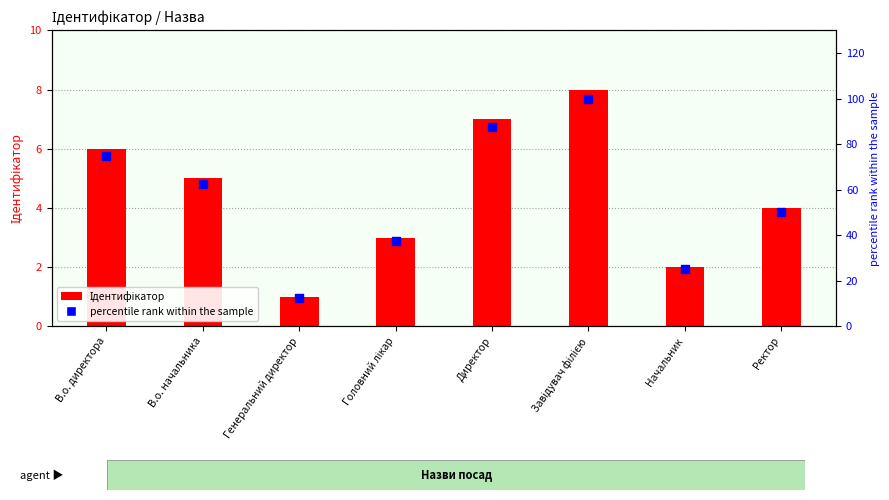

At how many categories does at least one series exceed 93?

1